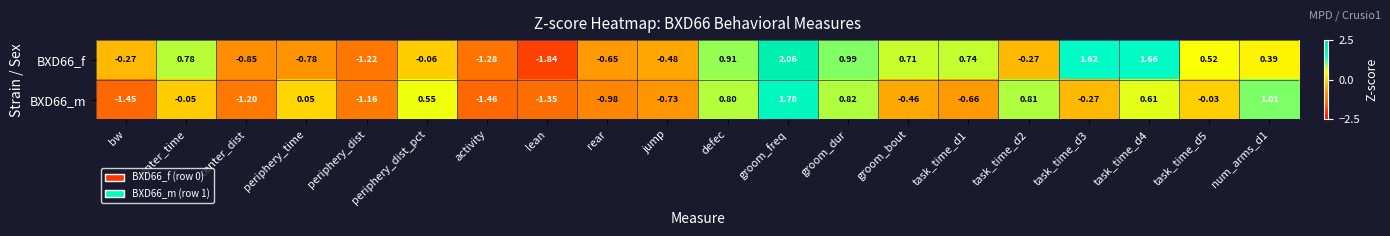

How many values in BXD66_f are above zero?

10